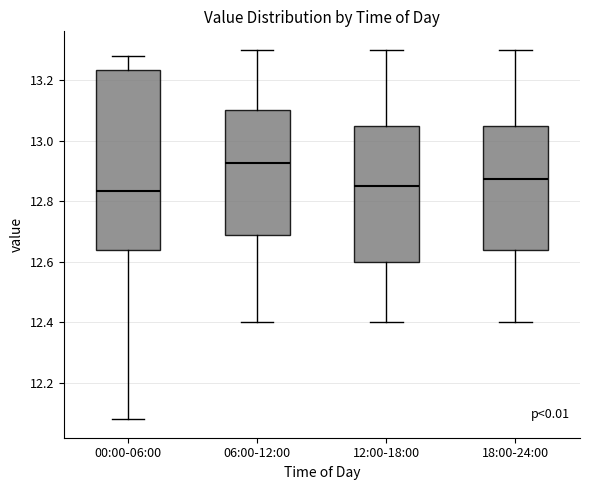

Which box's median line is the highest?

06:00-12:00